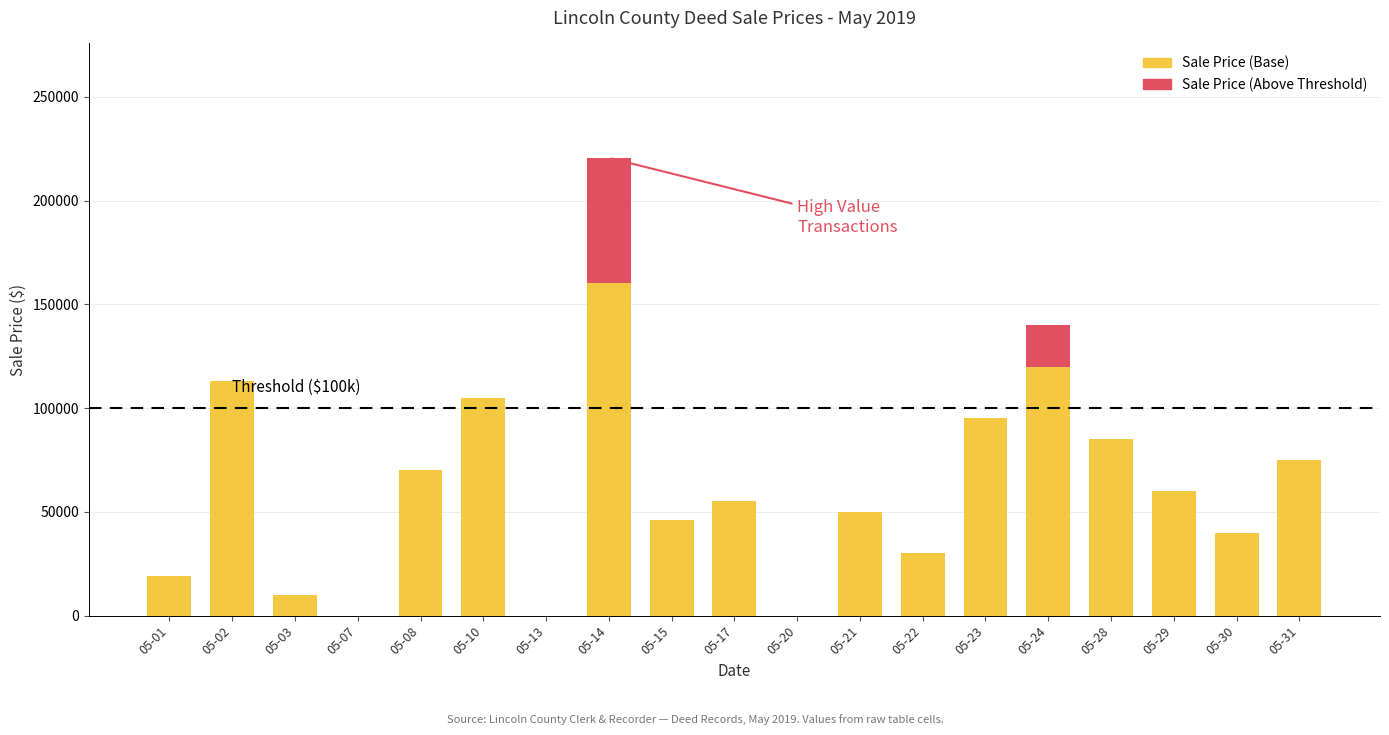

Is it true that Sale Price (Base) equals 160300 at 05-14?

True